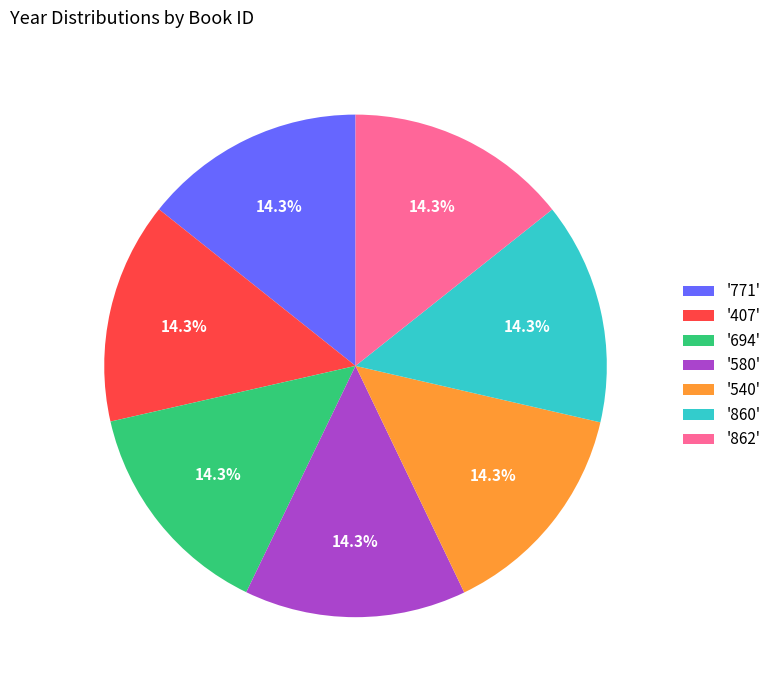

Is there any slice that represents more than half of the pie?

No